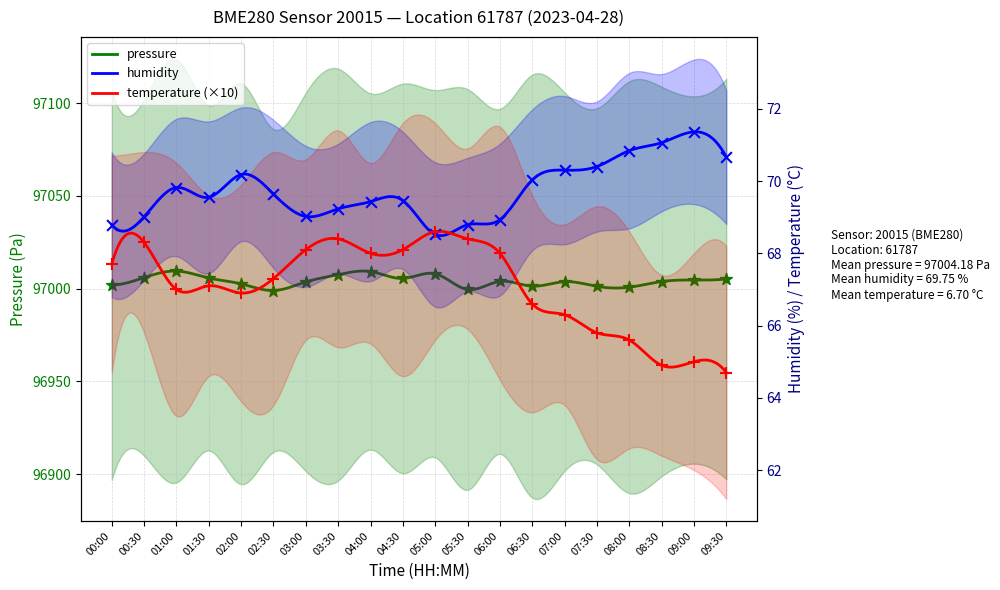

Which series has the widest spread of Y values?

pressure